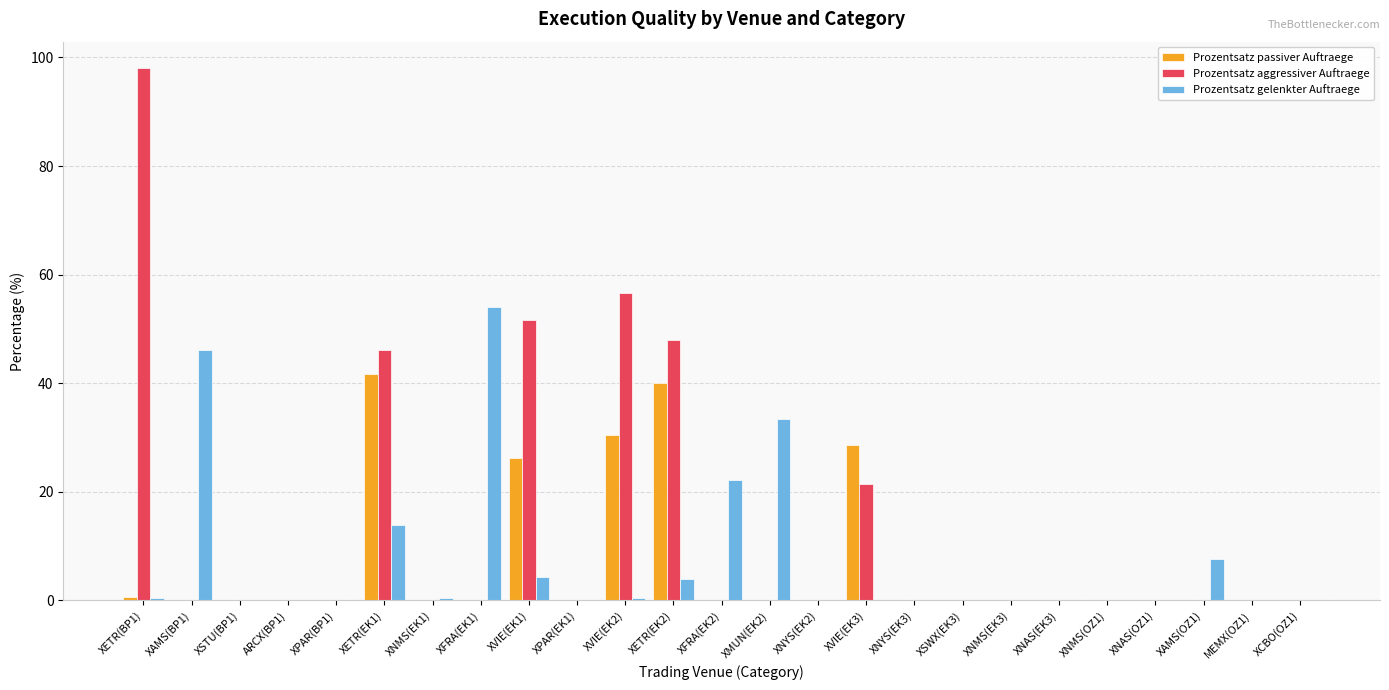

Are the bars horizontal?

No